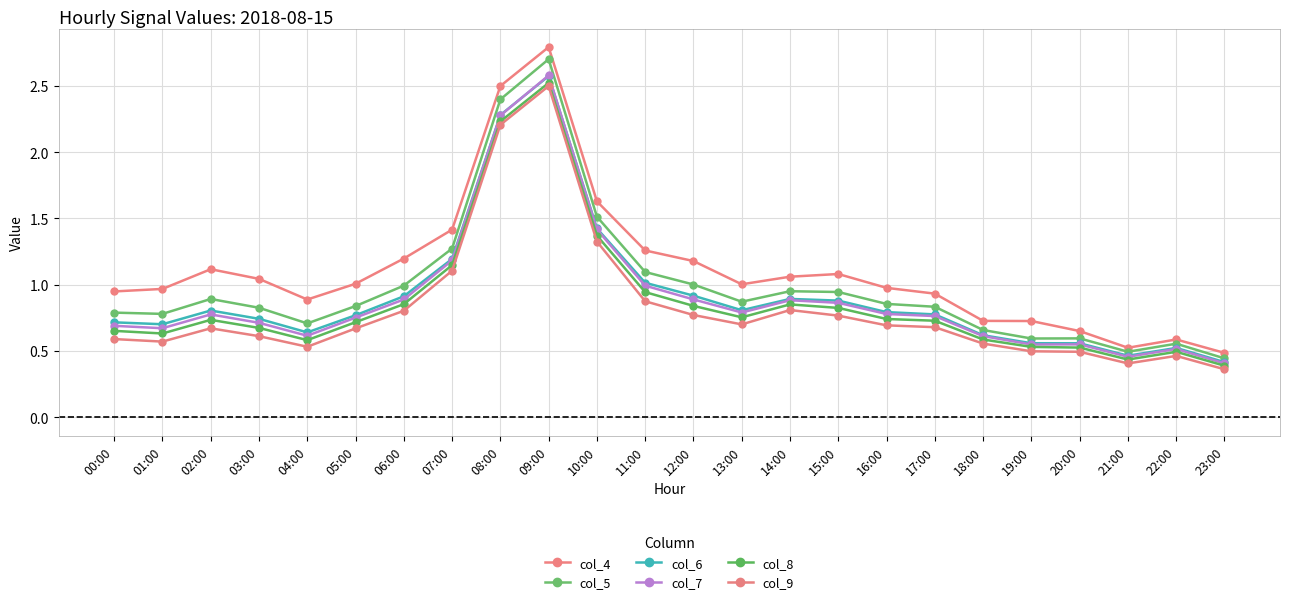

What are all the series names shown in the legend?

col_4, col_5, col_6, col_7, col_8, col_9